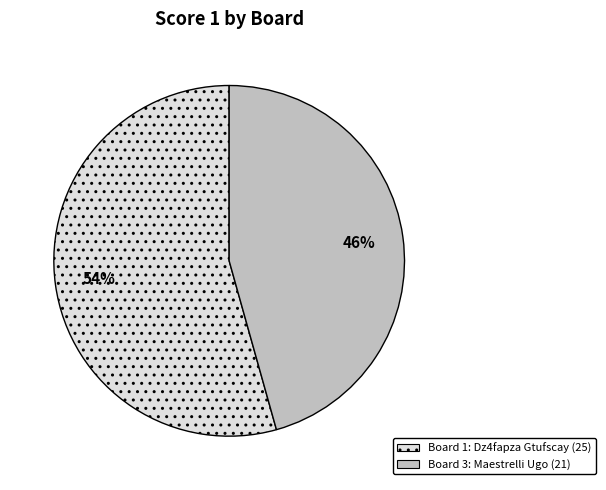

Is there a majority slice in this chart?

Yes